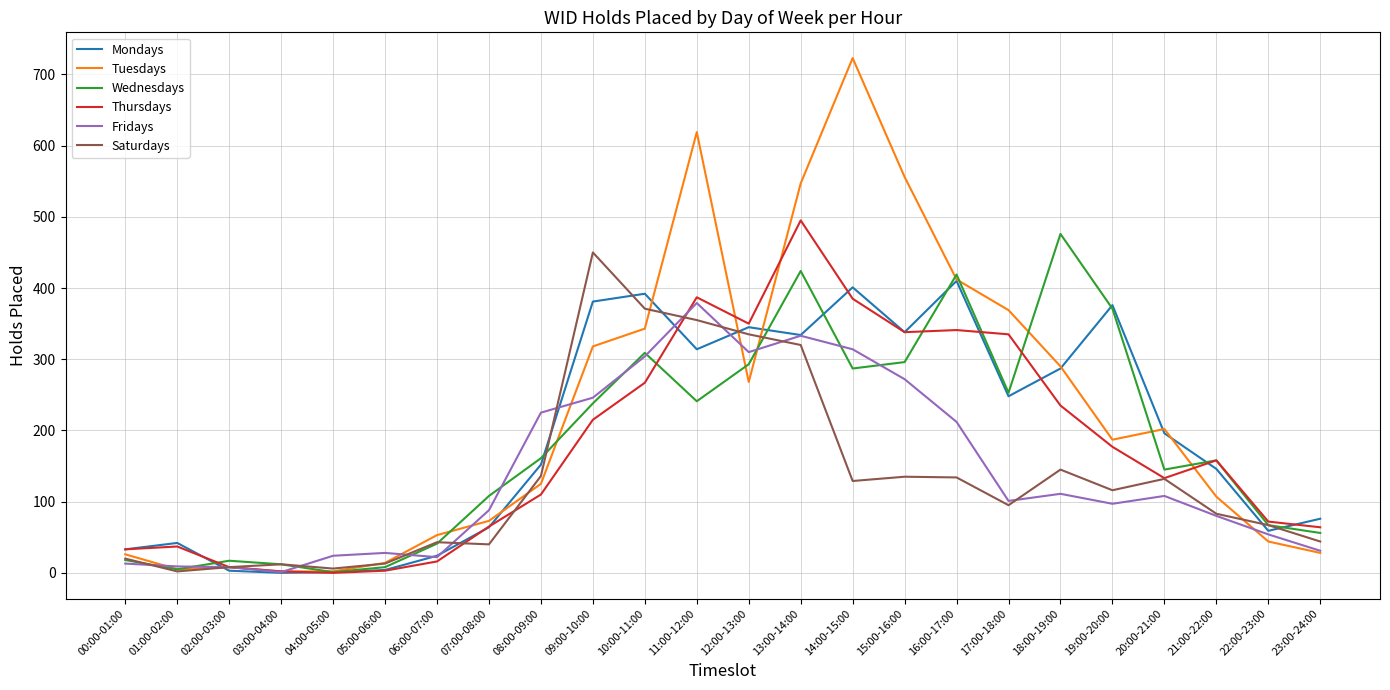

Which category has the highest value in the Wednesdays series?

18:00-19:00